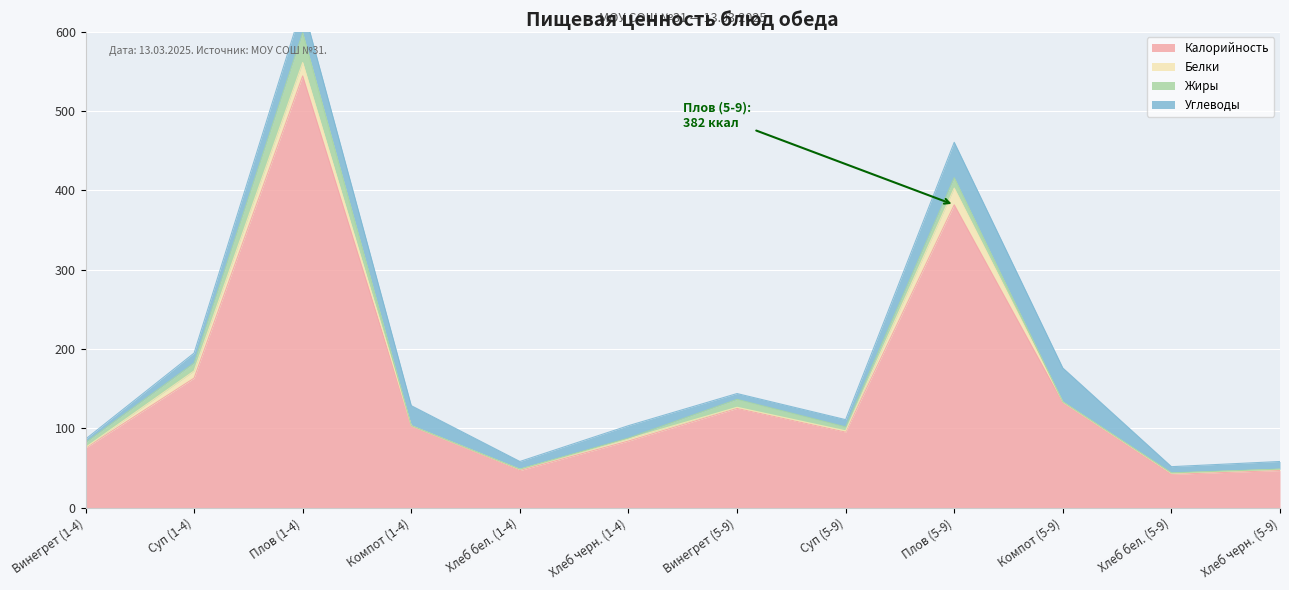

What is the value of the Калорийность point at the 3rd from the left?

544.0